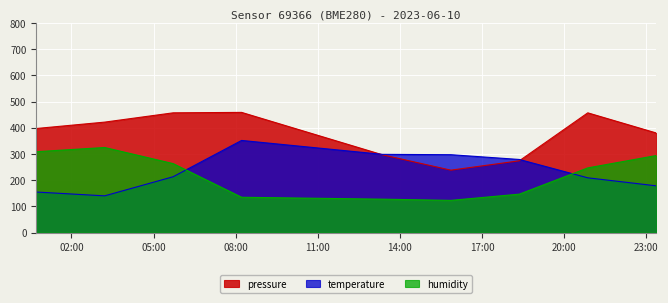

How many interior local valleys does the temperature series have?

1